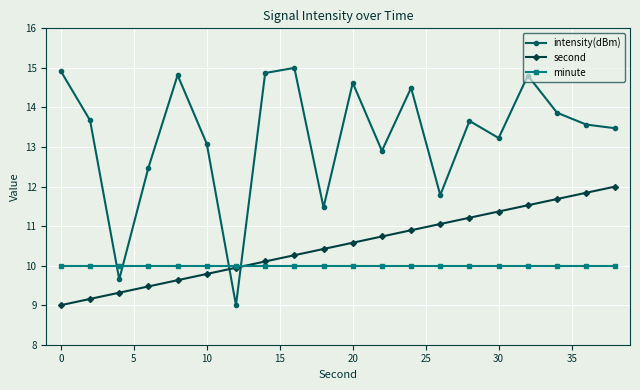

What is the maximum value shown in the chart?

15.0